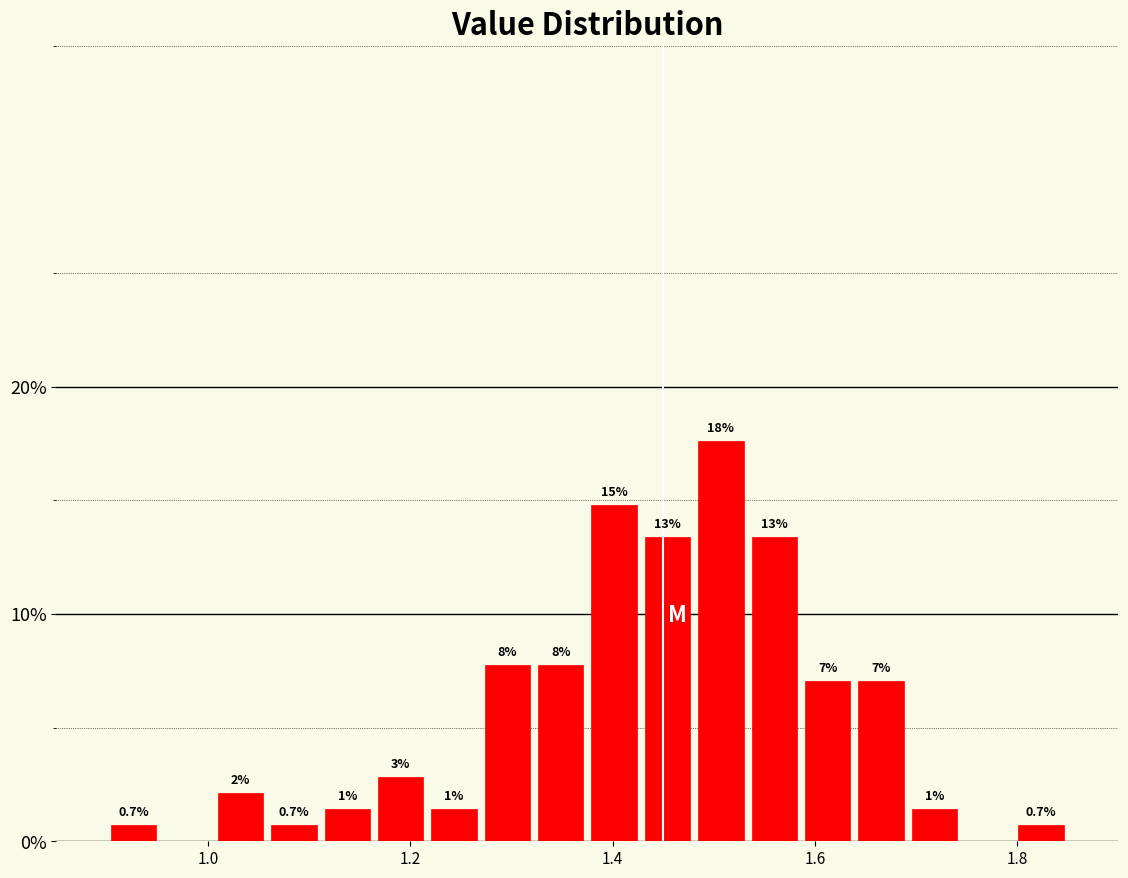

Read against the x-axis, roughly where is the centre of the tallest bar?

1.50